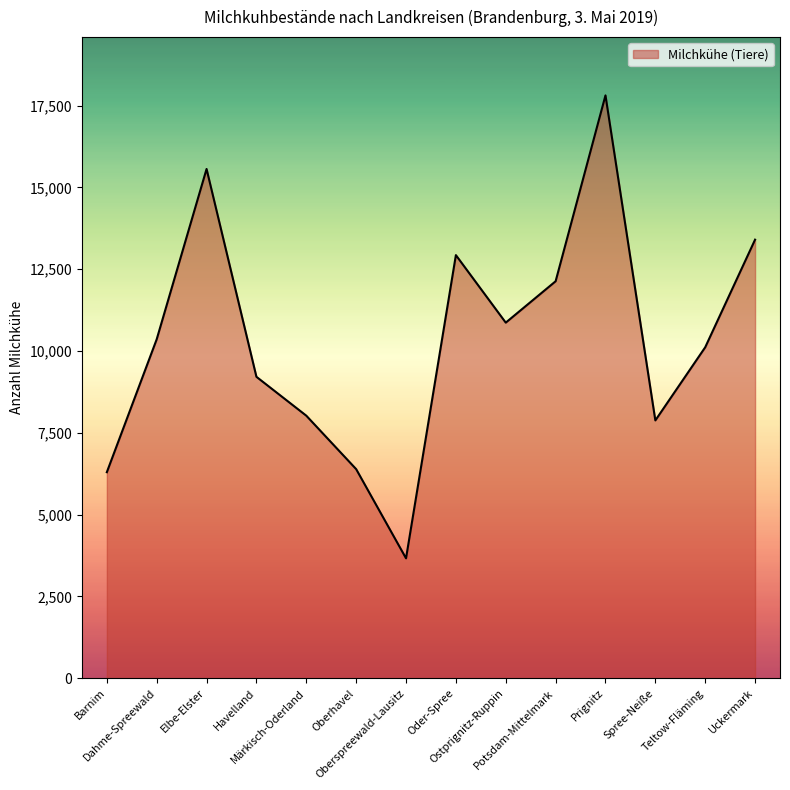

What is the greatest value displayed?

17809